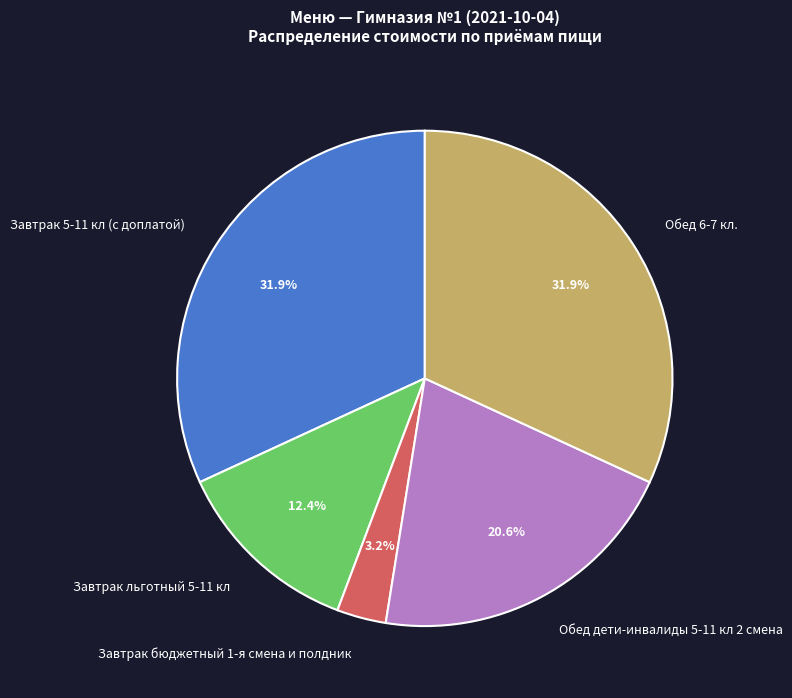

To the nearest percent, what is the difference between the largest and smallest slice percentages?

29%